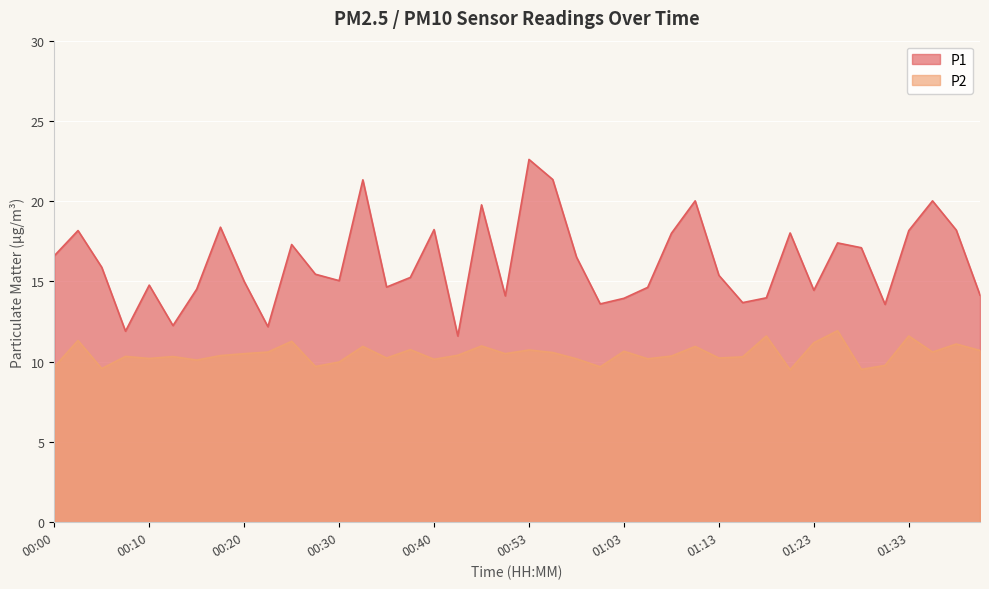

What is the spread (max minus min) of values at 01:30?

3.8